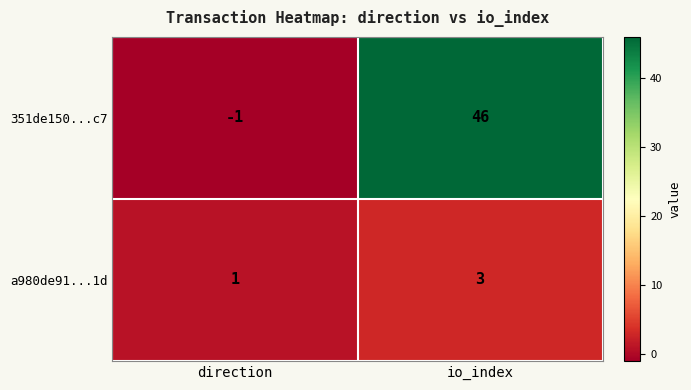

Reading left to right, list all the values displayed in this chart.

351de150...c7: -1	46
a980de91...1d: 1	3